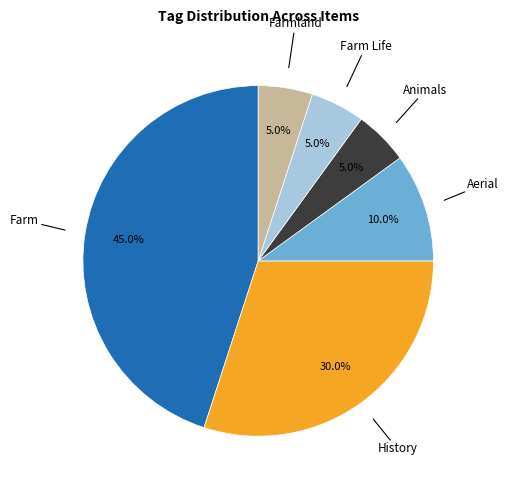

Is there a majority slice in this chart?

No